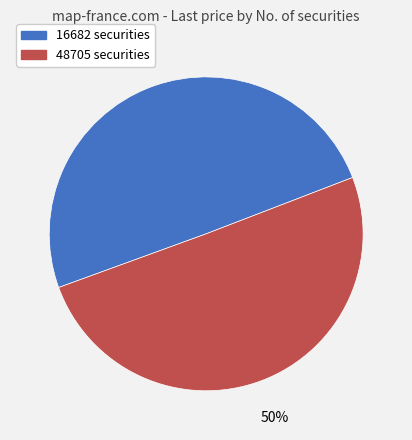

What percentage is the 48705 securities slice, to the nearest percent?

50%